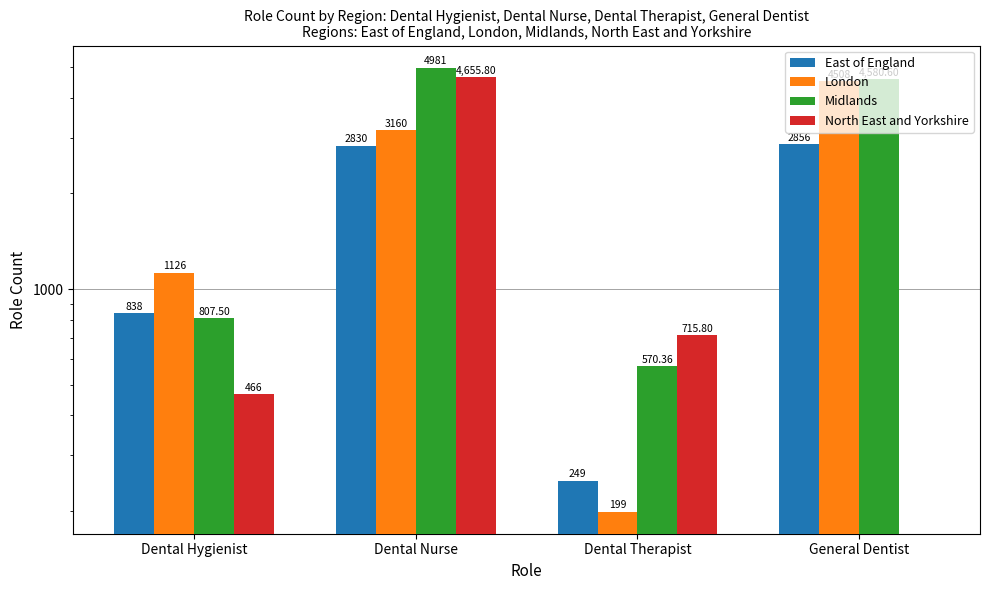

Which category has the lowest value across all series?

General Dentist